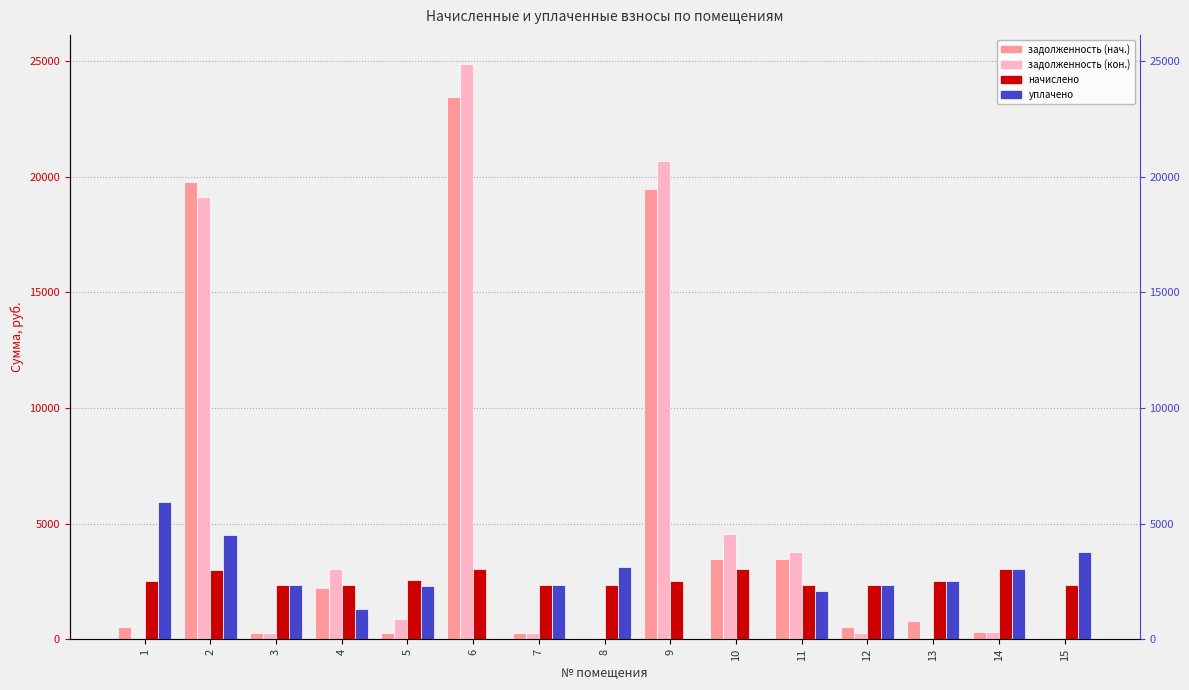

Reading left to right, what are all the values shown in this chart?

задолженность (нач.): 544.3	19779.1	261.5	2201.5	286.1	23423.2	260.8	0.0	19479.0	3456.6	3458.7	519.5	809.5	337.6	0.0
задолженность (кон.): 0.0	19124.3	261.5	3025.8	860.9	24877.9	260.5	0.0	20688.8	4540.5	3784.9	259.7	0.9	337.6	0.0
начислено: 2518.5	3006.4	2353.5	2358.7	2574.6	3032.6	2343.0	2348.2	2522.0	3032.6	2358.7	2337.7	2516.7	3037.9	2369.2
уплачено: 5933.8	4500.0	2353.5	1315.0	2288.6	0.0	2342.7	3132.0	0.0	0.0	2096.6	2337.7	2516.3	3037.9	3791.8